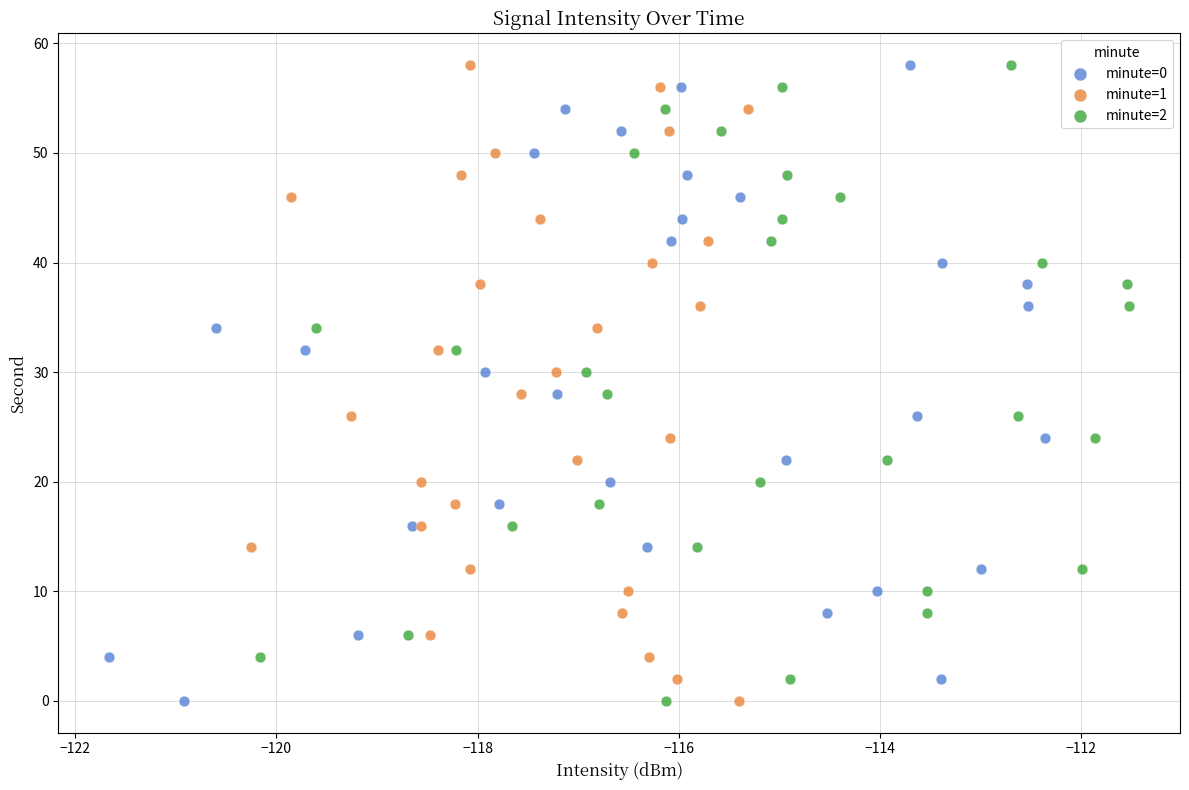

What are all the series names shown in the legend?

minute=0, minute=1, minute=2